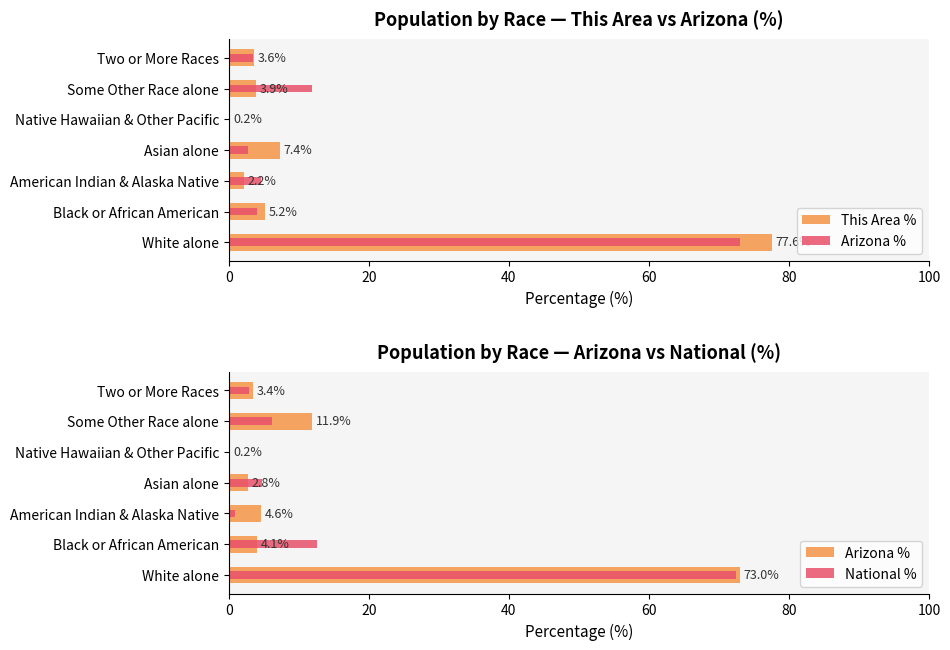

Between Two or More Races and Black or African American, which is larger?

Black or African American